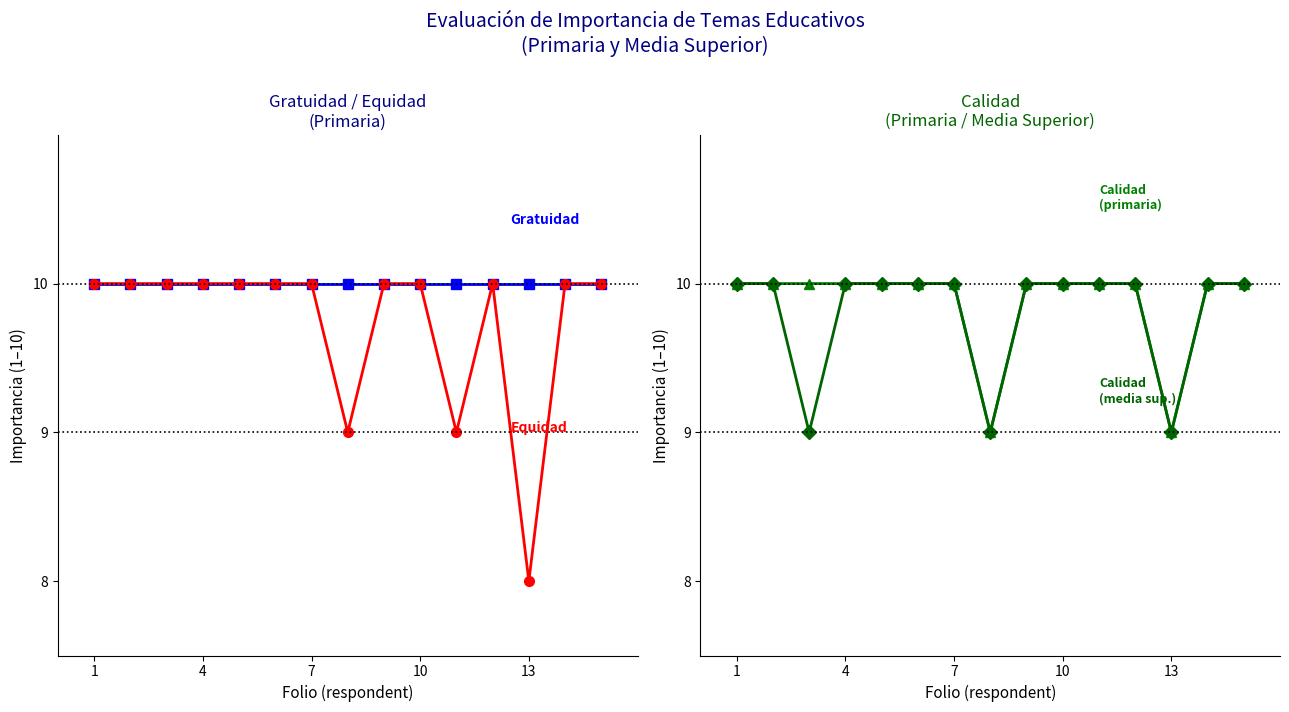

What is the difference between the maximum and minimum values in the Equidad (primaria) series?

2